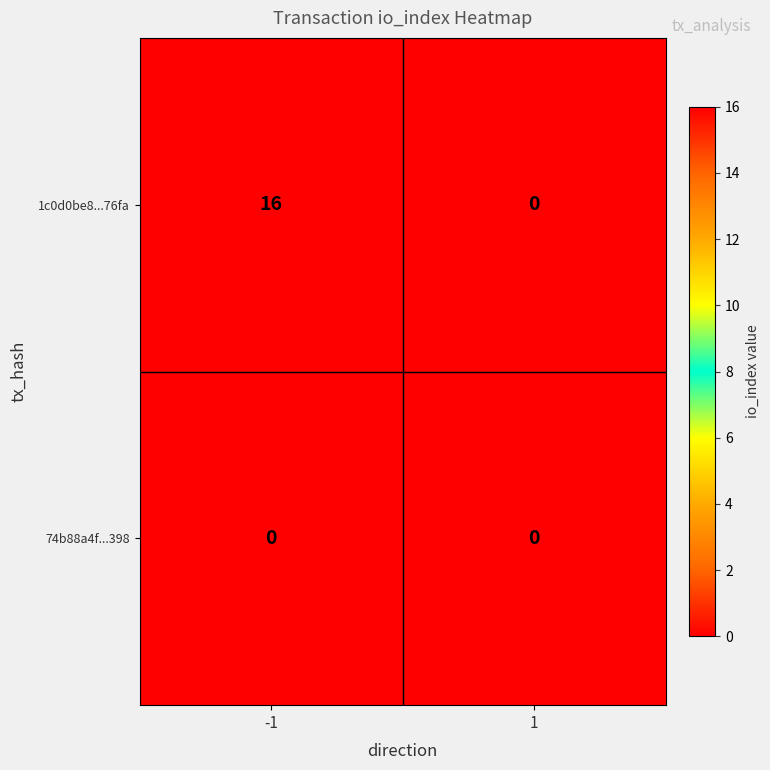

What is the difference between the maximum and minimum values in the 1c0d0be8...76fa series?

16